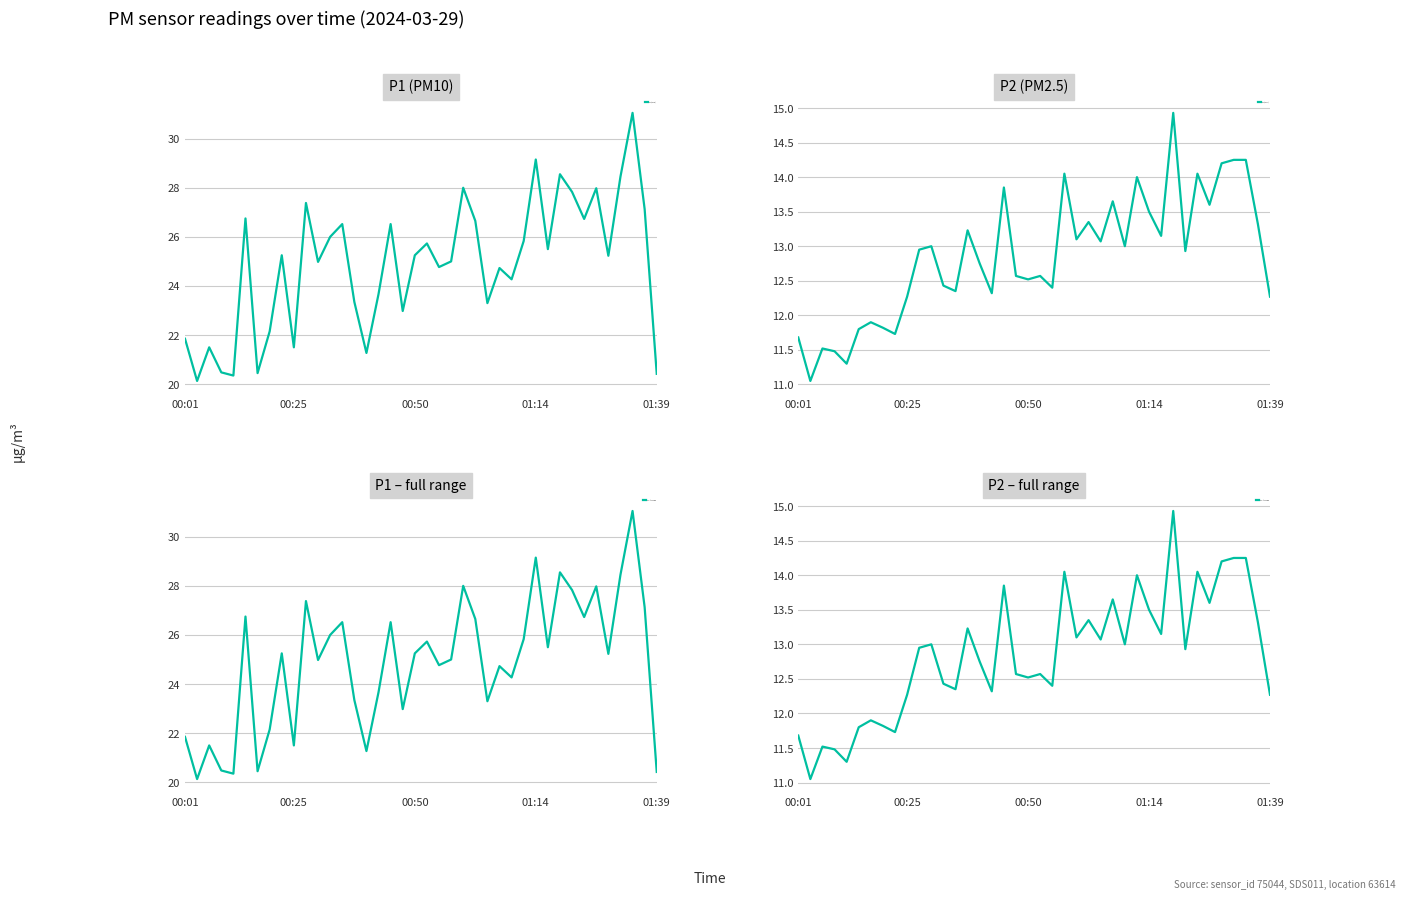

Count the number of categories in the chart.

40